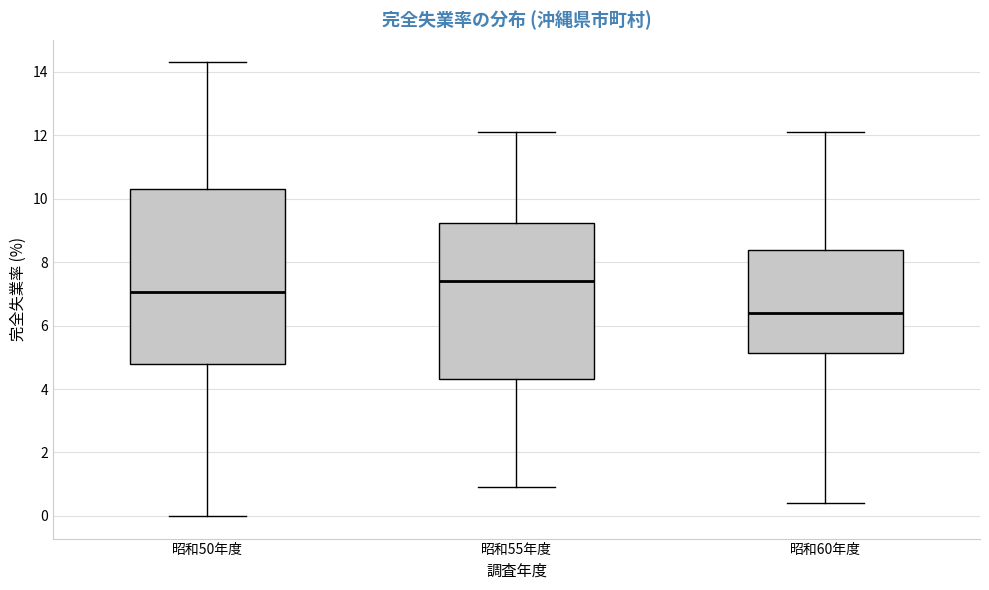

Reading left to right, read every box against the y-axis: the position of its median line, the range the box covers, and the ends of its whiskers. The values are not printed on the chart, so give them approximately, as read against the axis.

昭和50年度: median 7.0, box 4.8 to 10.4, whiskers 0.0 to 14.4
昭和55年度: median 7.4, box 4.4 to 9.2, whiskers 1.0 to 12.2
昭和60年度: median 6.4, box 5.2 to 8.4, whiskers 0.4 to 12.2